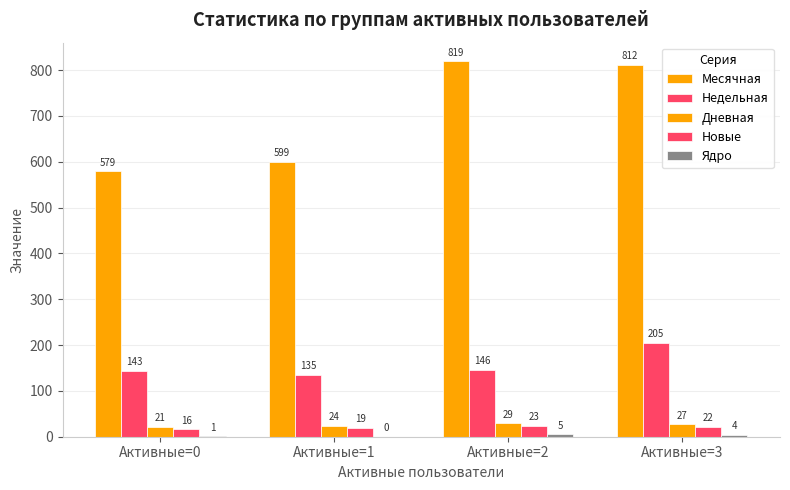

Which series has the largest total across all categories?

Месячная